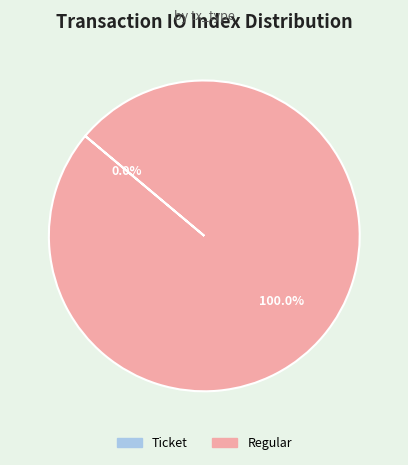

How many slices are in this pie chart?

2